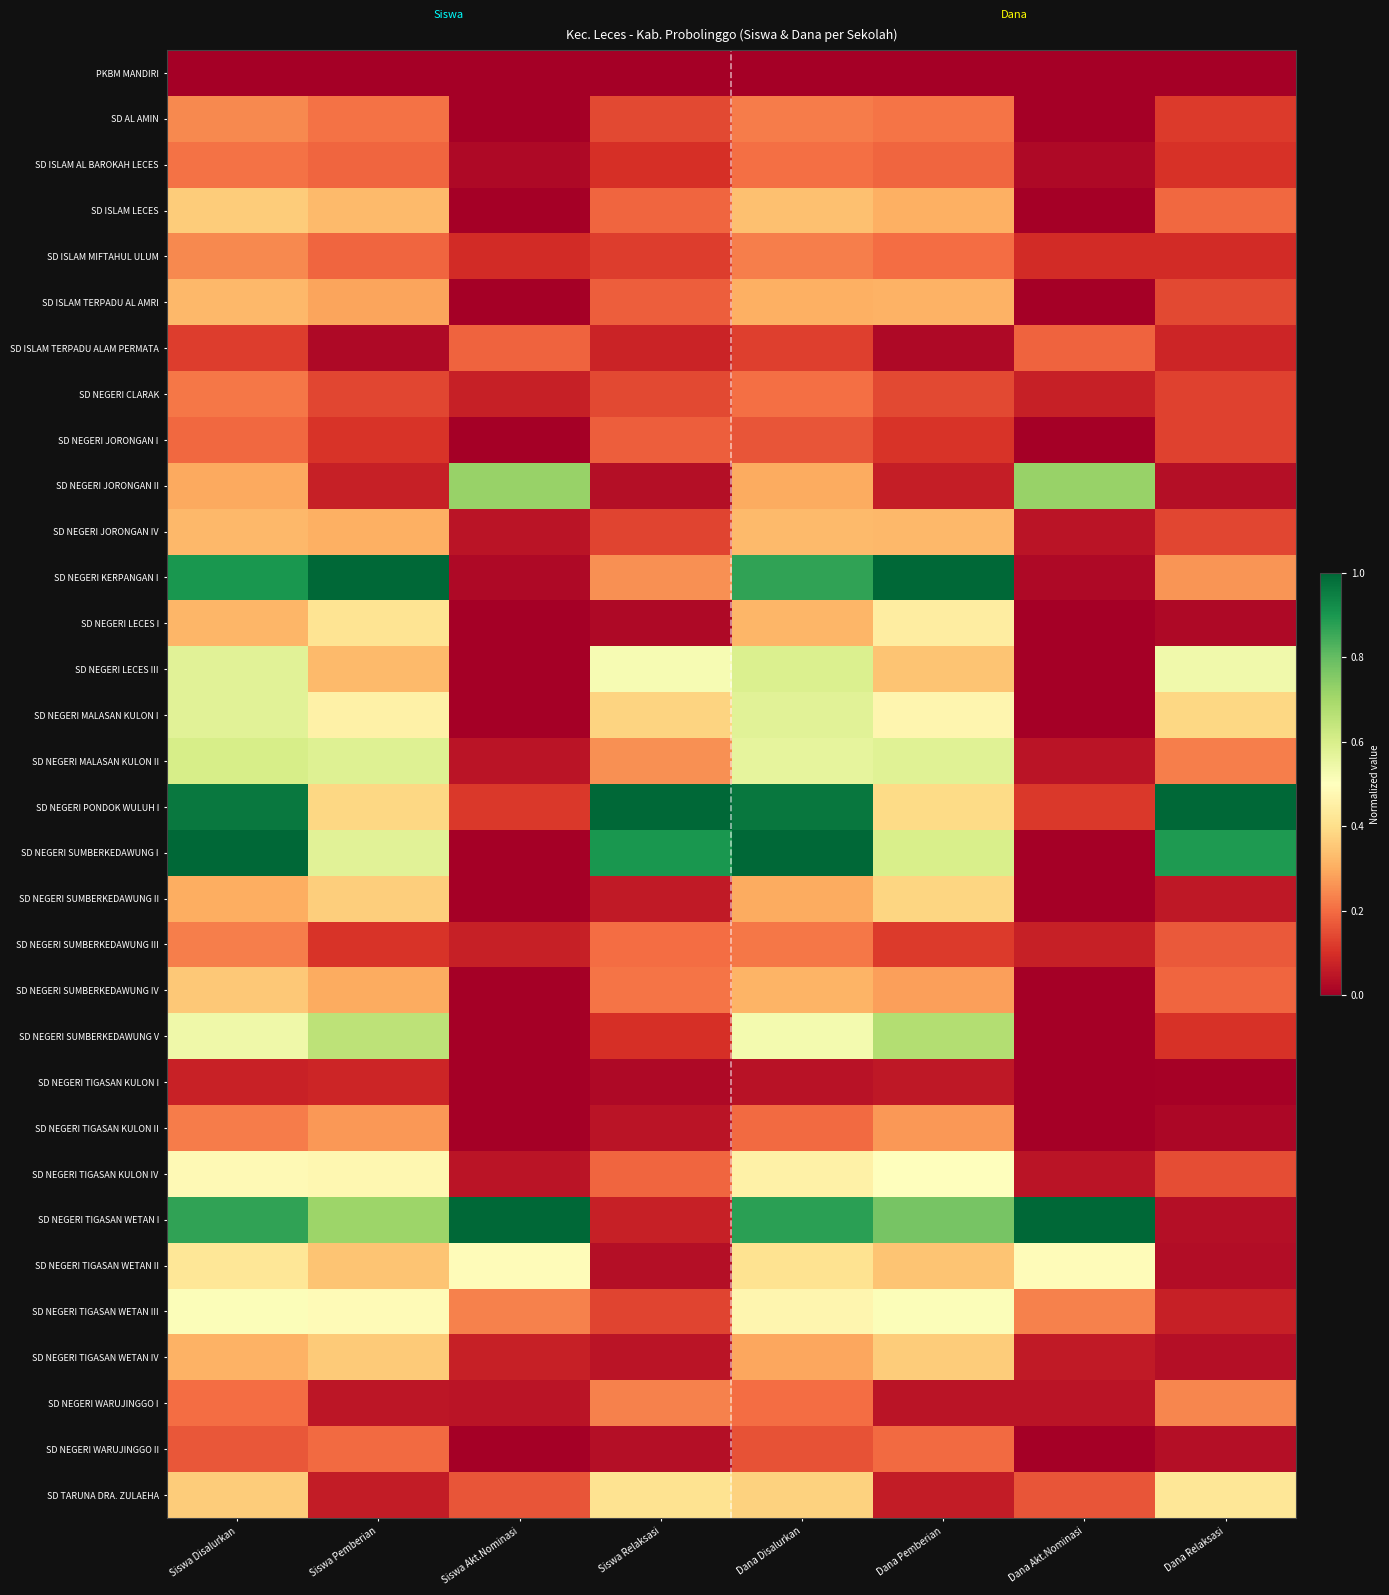

At how many categories does at least one series exceed 0?

8